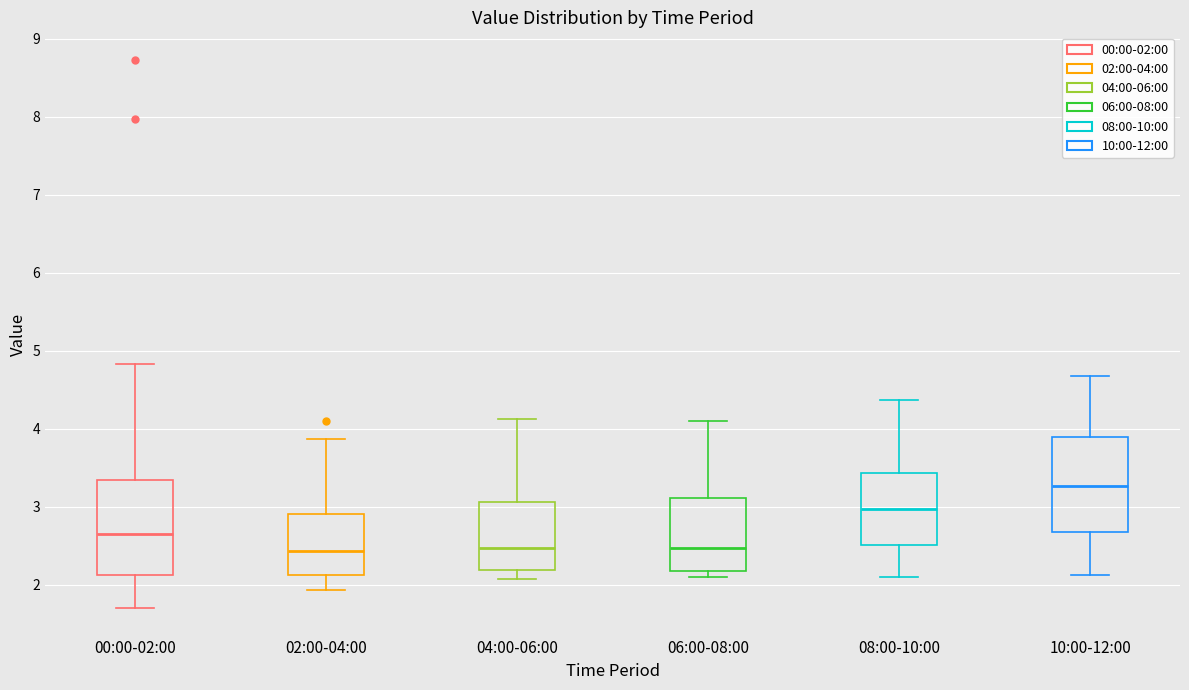

Where does the median line of the box for 06:00-08:00 sit on the y-axis? The values are not printed on the chart, so give them approximately, as read against the axis.

2.5